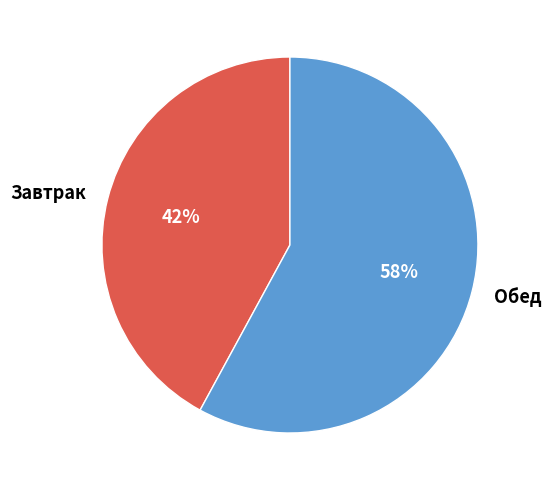

How many slices are in this pie chart?

2